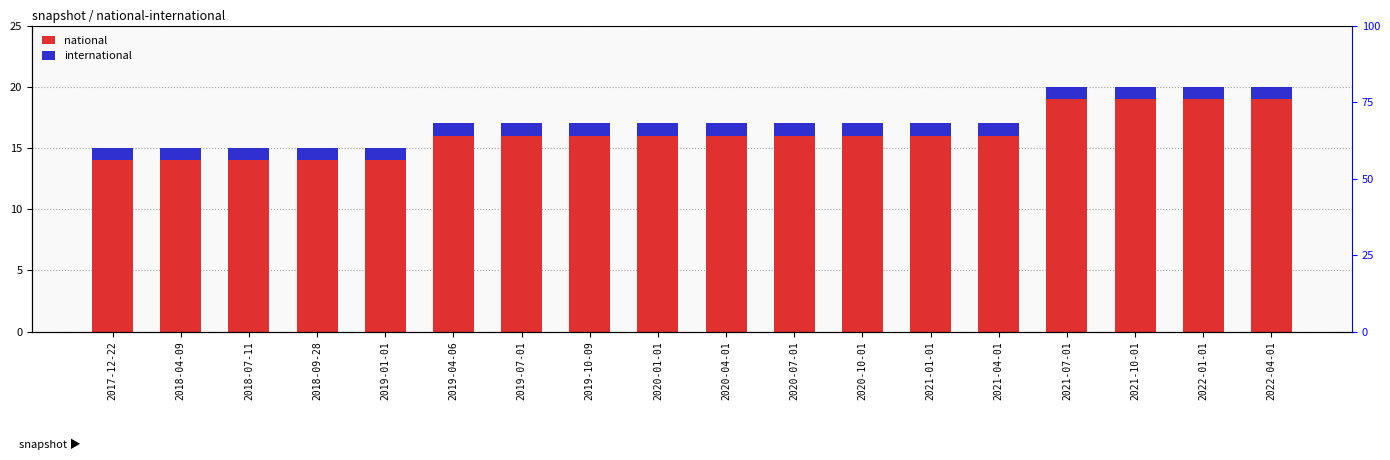

Reading left to right, transcribe all the data shown in this chart.

national: 2017-12-22=14	2018-04-09=14	2018-07-11=14	2018-09-28=14	2019-01-01=14	2019-04-06=16	2019-07-01=16	2019-10-09=16	2020-01-01=16	2020-04-01=16	2020-07-01=16	2020-10-01=16	2021-01-01=16	2021-04-01=16	2021-07-01=19	2021-10-01=19	2022-01-01=19	2022-04-01=19
international: 2017-12-22=1	2018-04-09=1	2018-07-11=1	2018-09-28=1	2019-01-01=1	2019-04-06=1	2019-07-01=1	2019-10-09=1	2020-01-01=1	2020-04-01=1	2020-07-01=1	2020-10-01=1	2021-01-01=1	2021-04-01=1	2021-07-01=1	2021-10-01=1	2022-01-01=1	2022-04-01=1